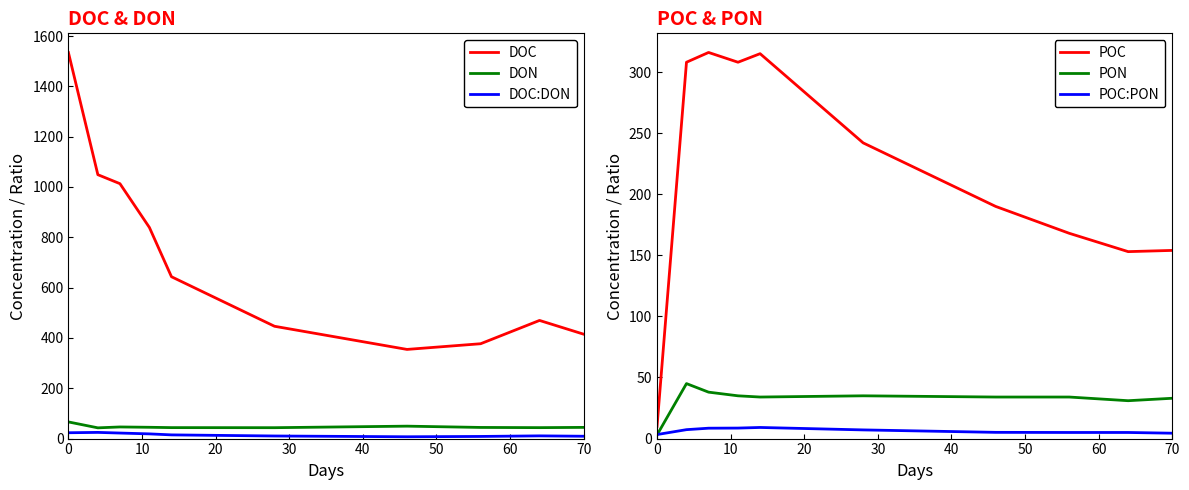

What is the maximum value for DON?

66.2